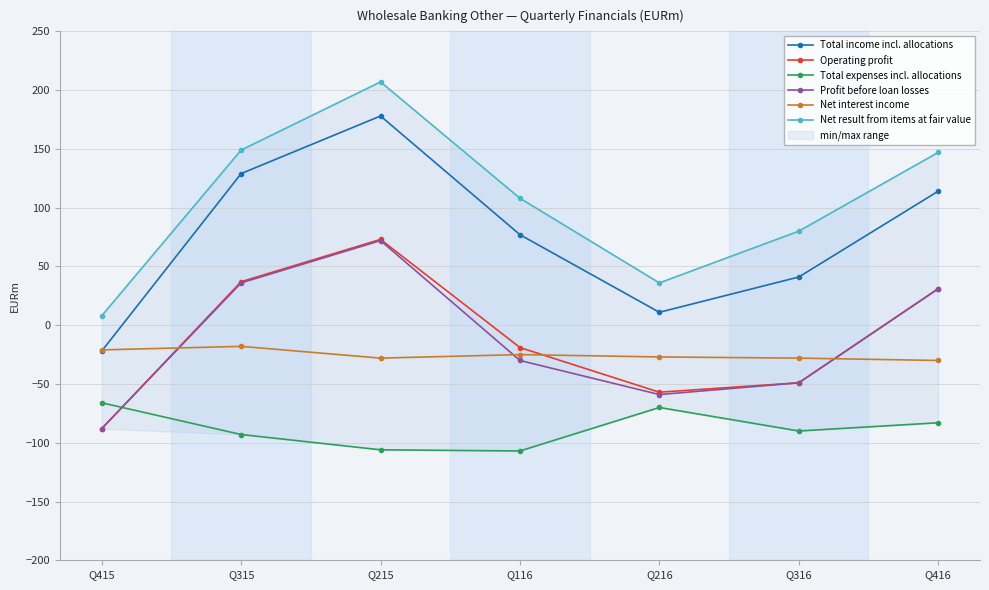

At which category does Operating profit reach its first local peak?

Q215